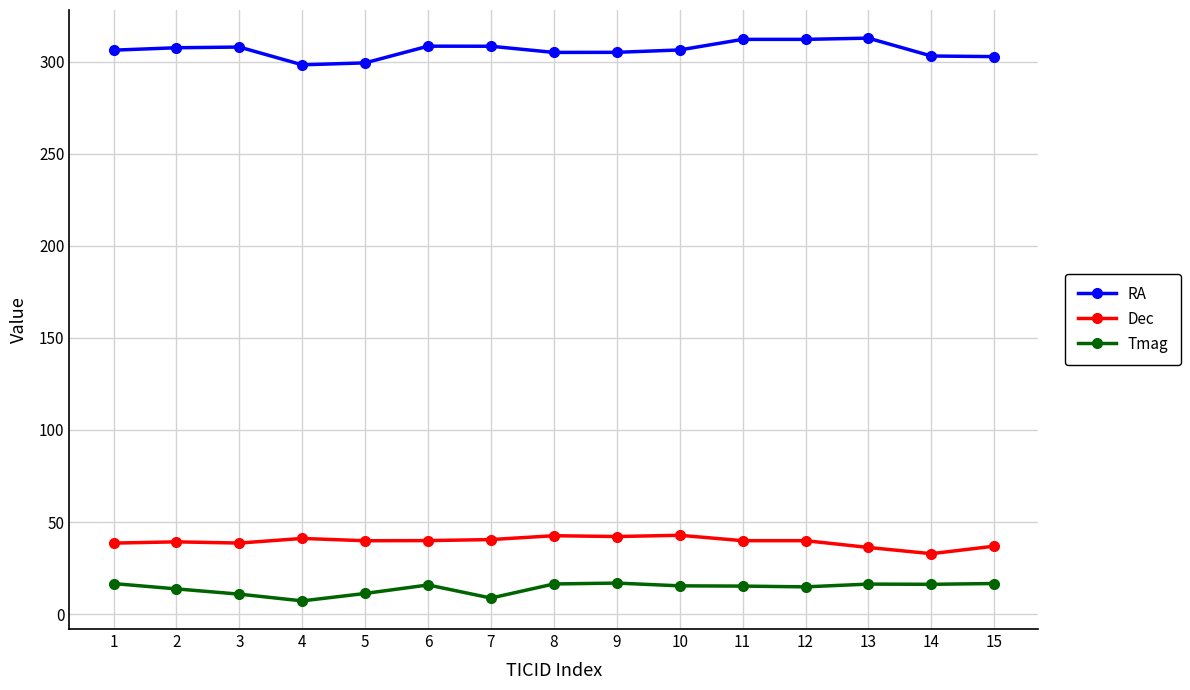

What is the spread (max minus min) of values at 3?

297.0